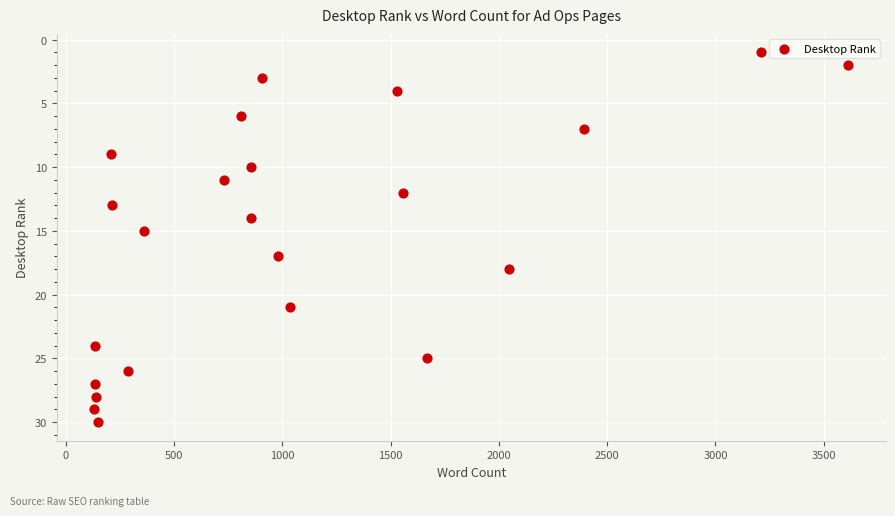

What is the range of X values (max minus min)?

3480